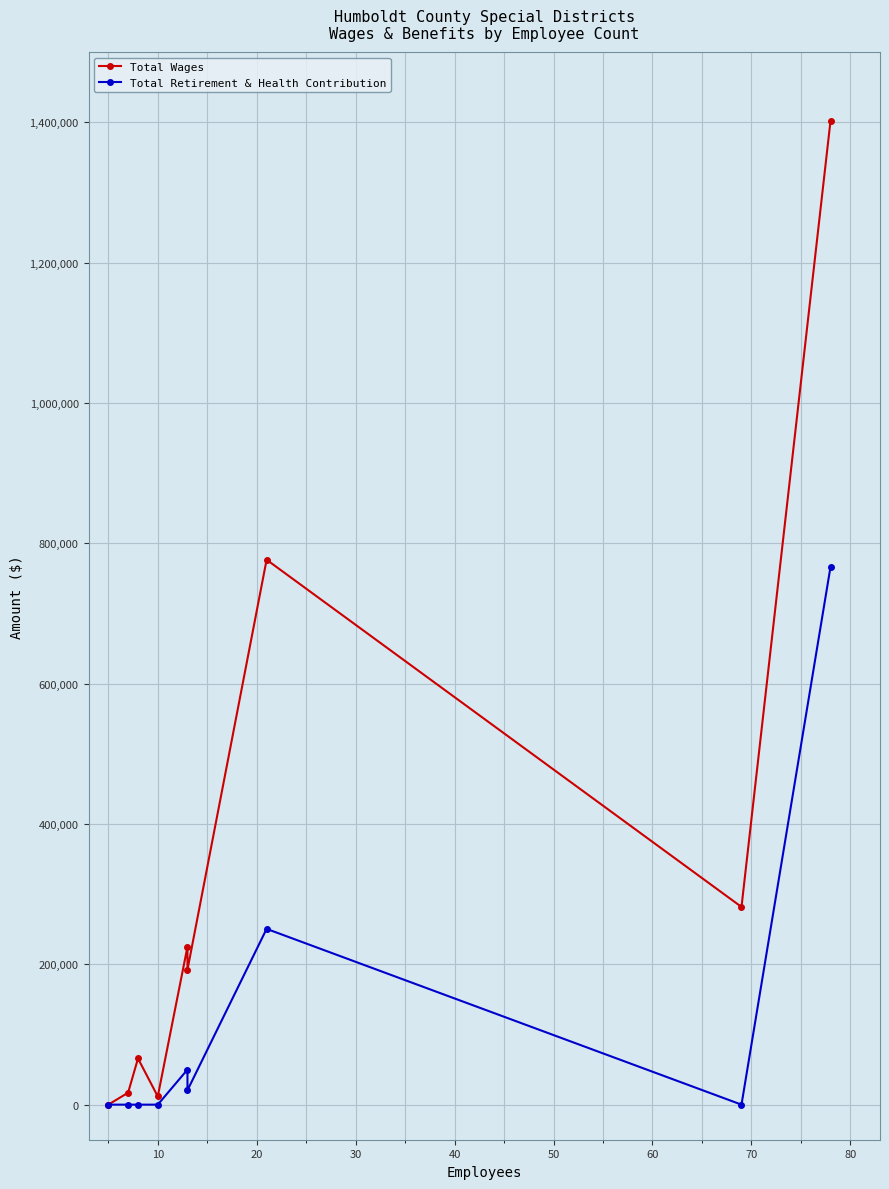

What is the difference between the maximum and minimum values in the Total Wages series?

1402461